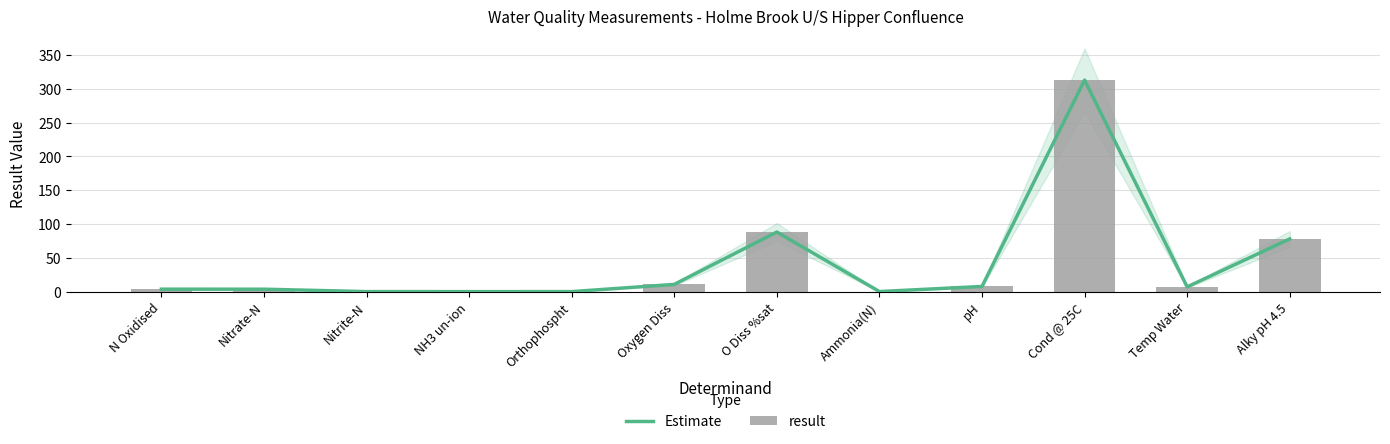

What is the average value of the result series?

42.7